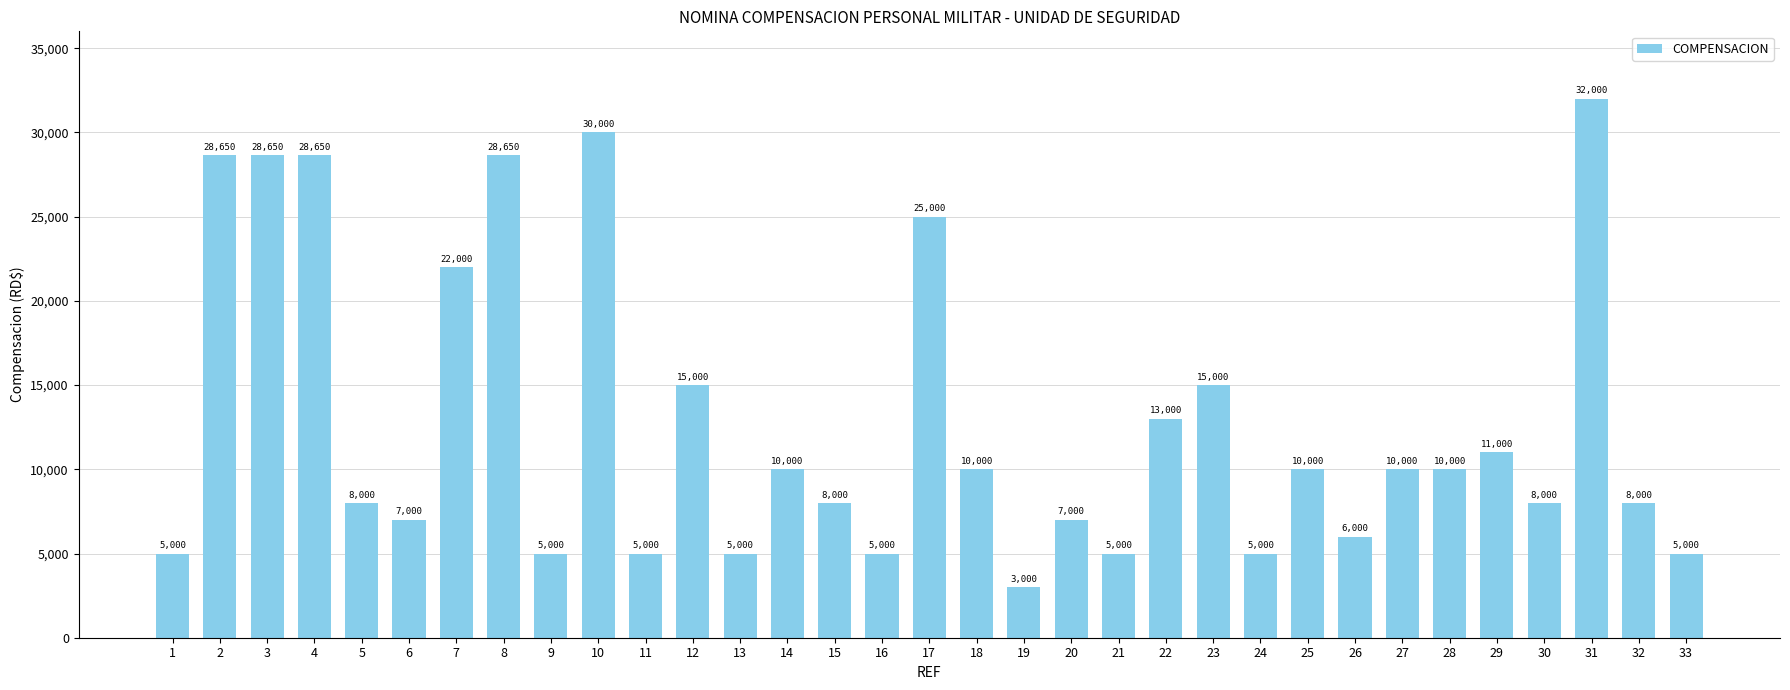

Where does the data first go above 10000?

2